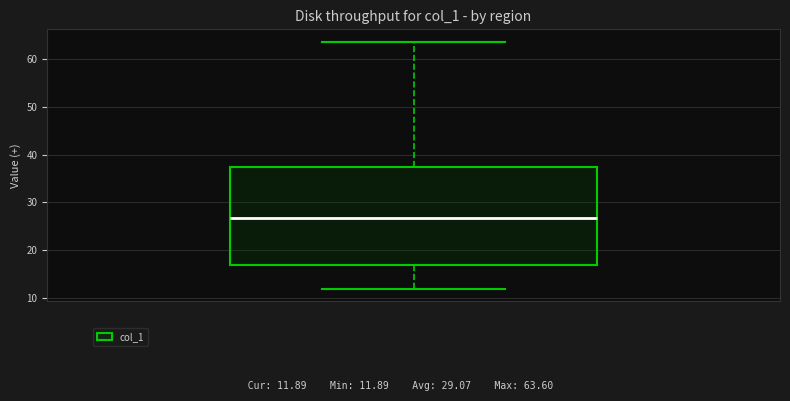

Read this box plot against the y-axis: the position of the median line, the range covered by the box, and the ends of both whiskers. The values are not printed on the chart, so give them approximately, as read against the axis.

median 27, box 17 to 37, whiskers 12 to 64